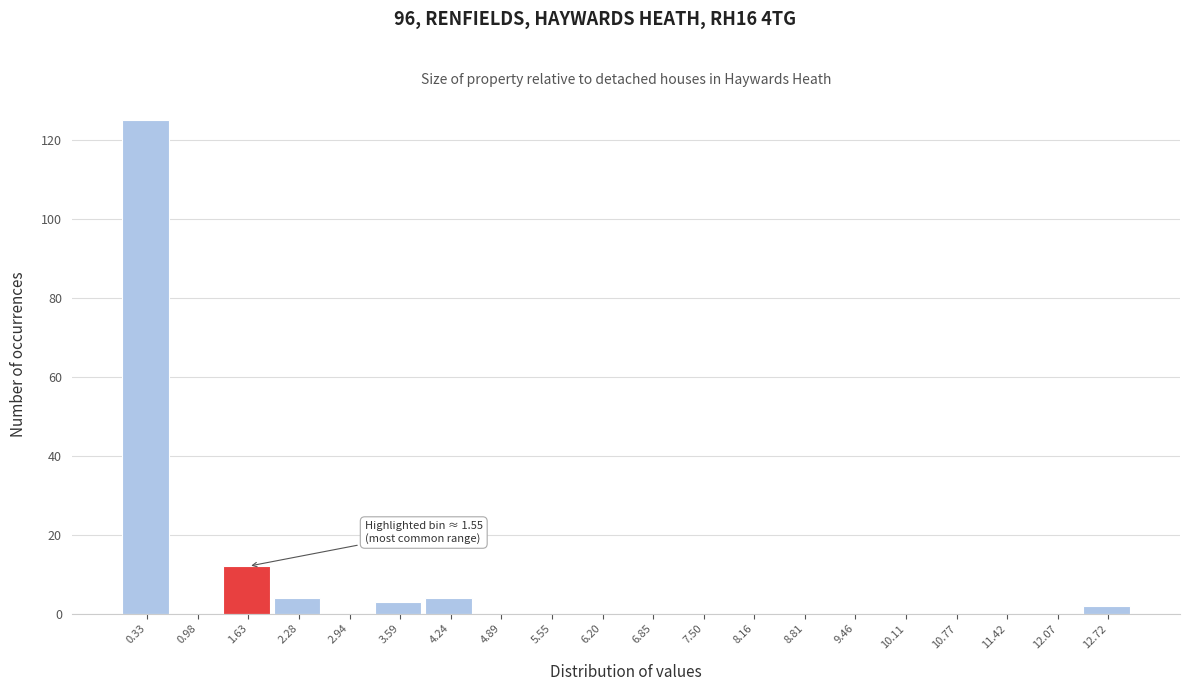

Which range on the x-axis has the tallest bar?

0.0 to 0.7